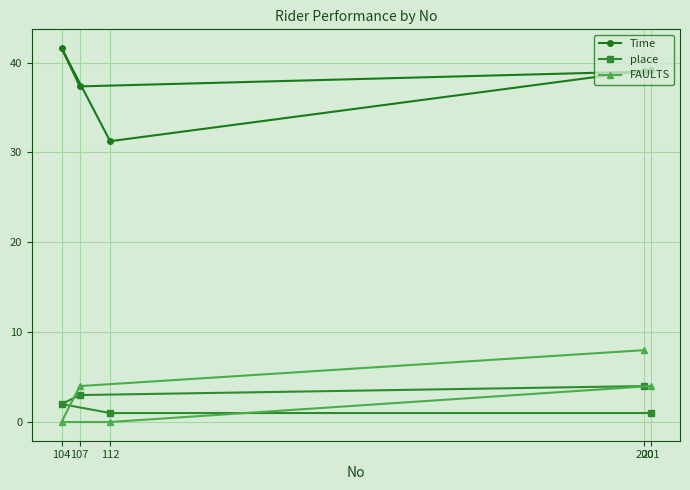

True or false: FAULTS has a value of 0.0 at 104.

True